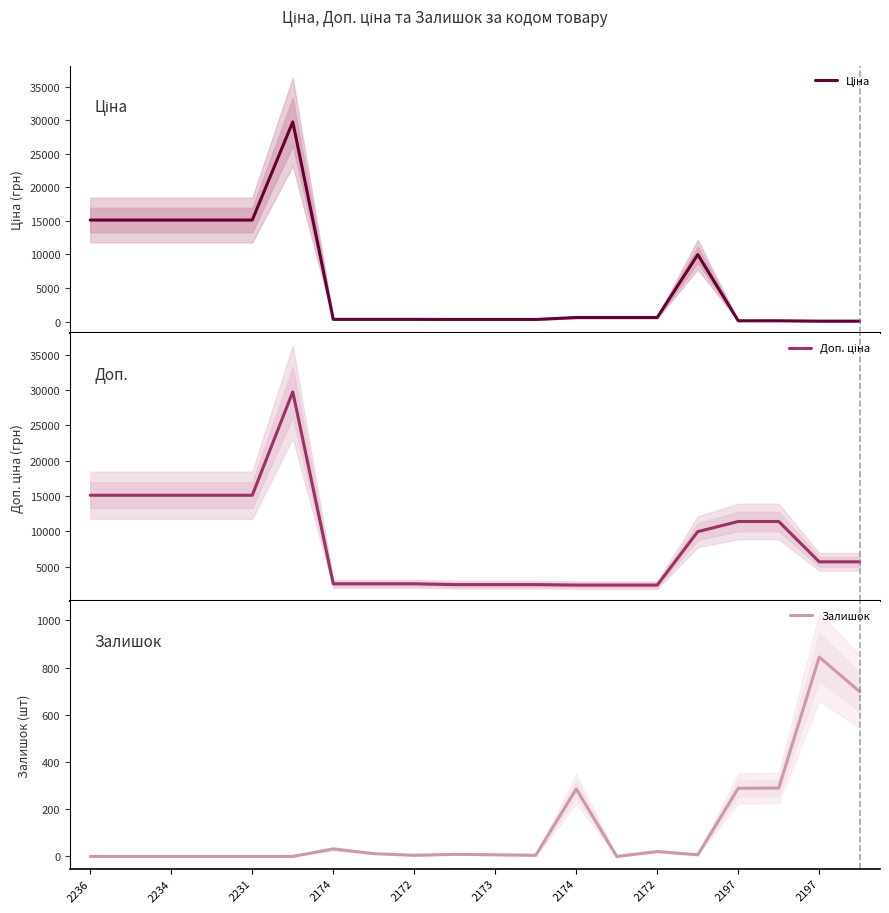

Where does the Ціна series first go above 603?

2236